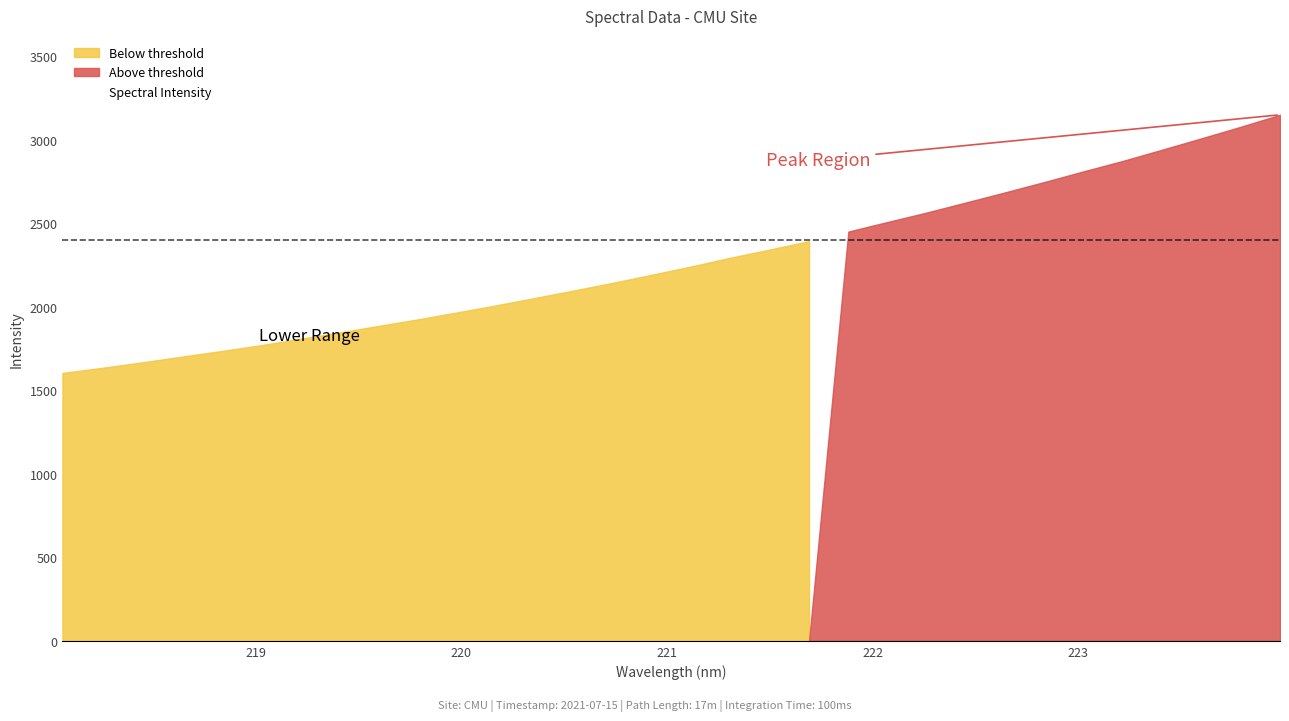

What is the highest value of the Spectral Intensity series?

3149.3